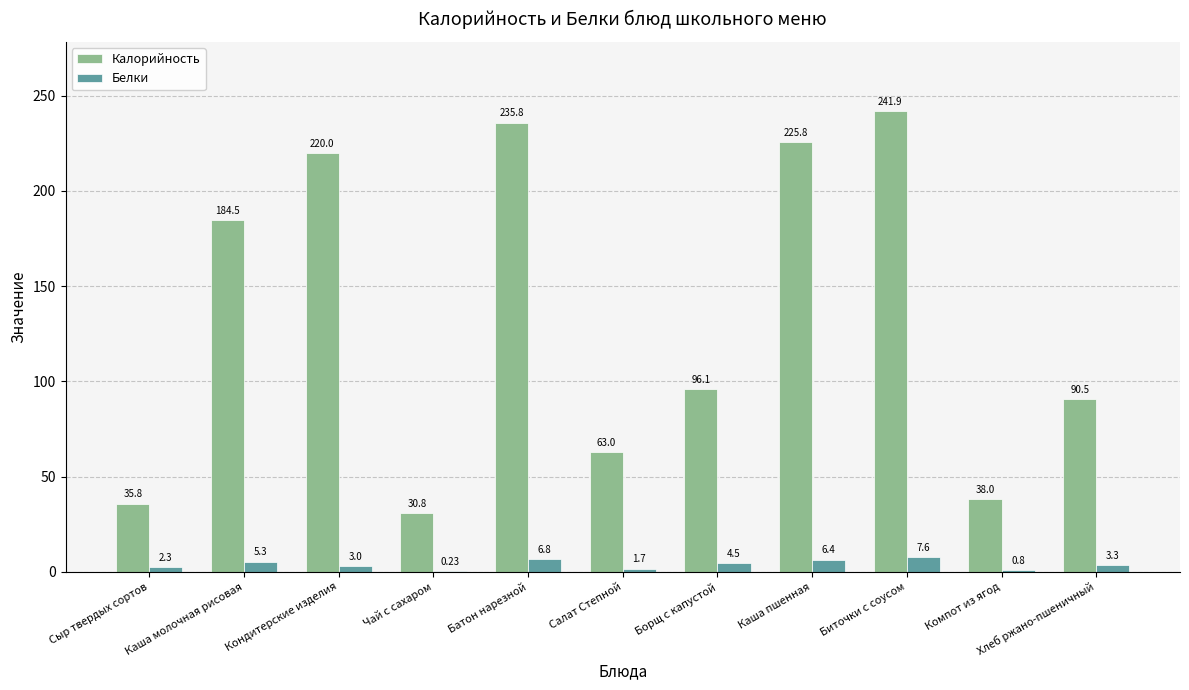

Which label corresponds to the largest value in the chart?

Биточки с соусом